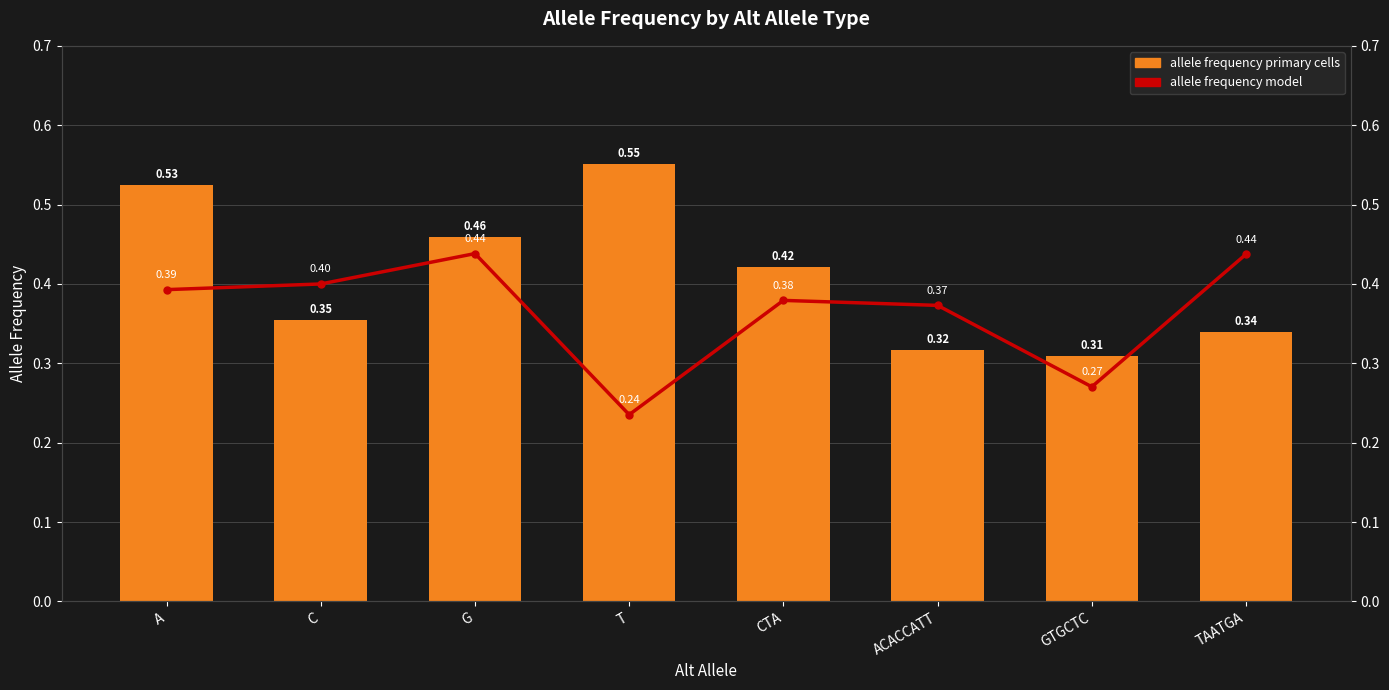

Rank the series by their average value, from lowest to highest.

allele frequency model, allele frequency primary cells